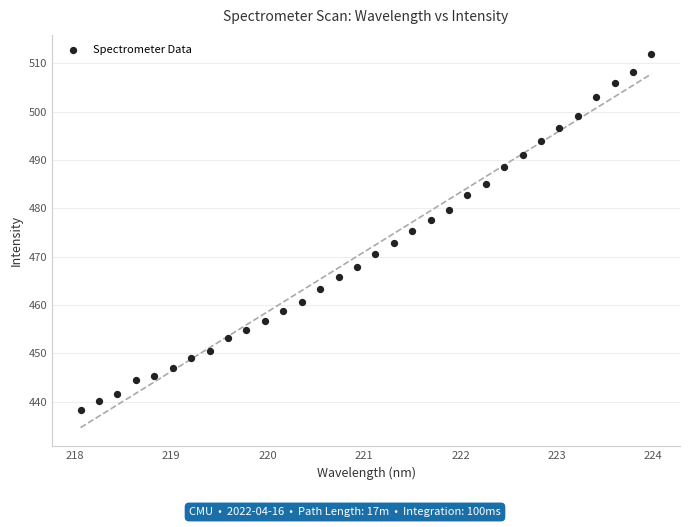

What is the range of X values (max minus min)?

5.9